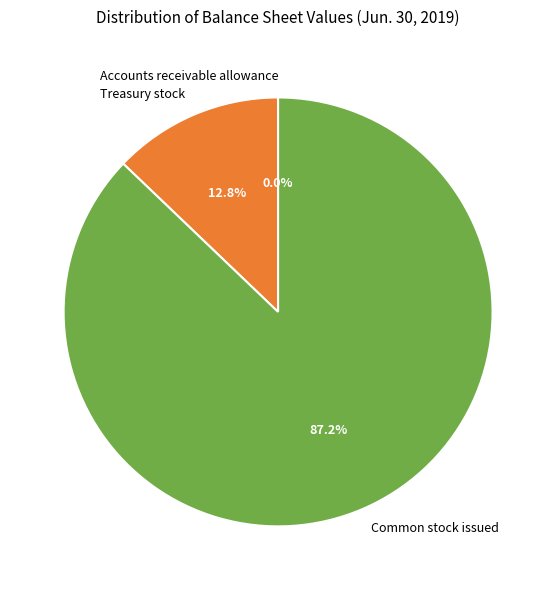

Which slice is the largest?

Common stock issued